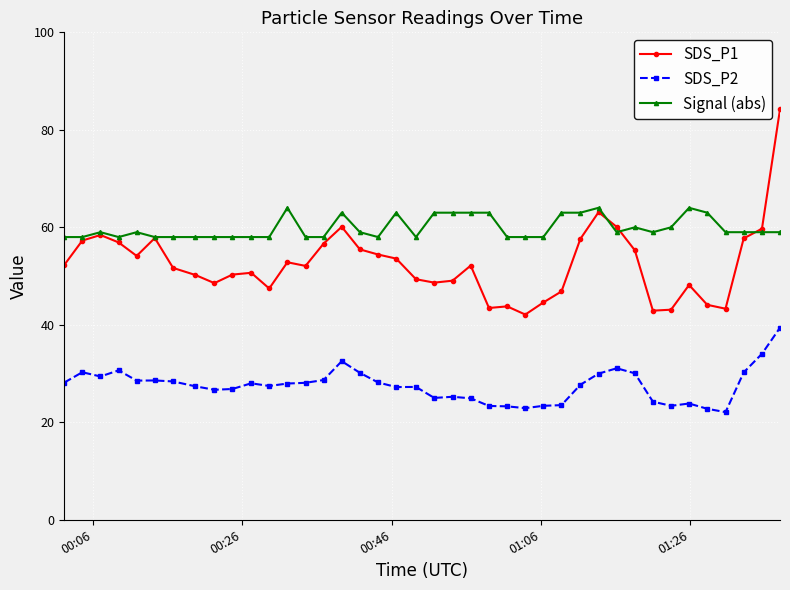

True or false: SDS_P1 and SDS_P2 cross at least once.

False